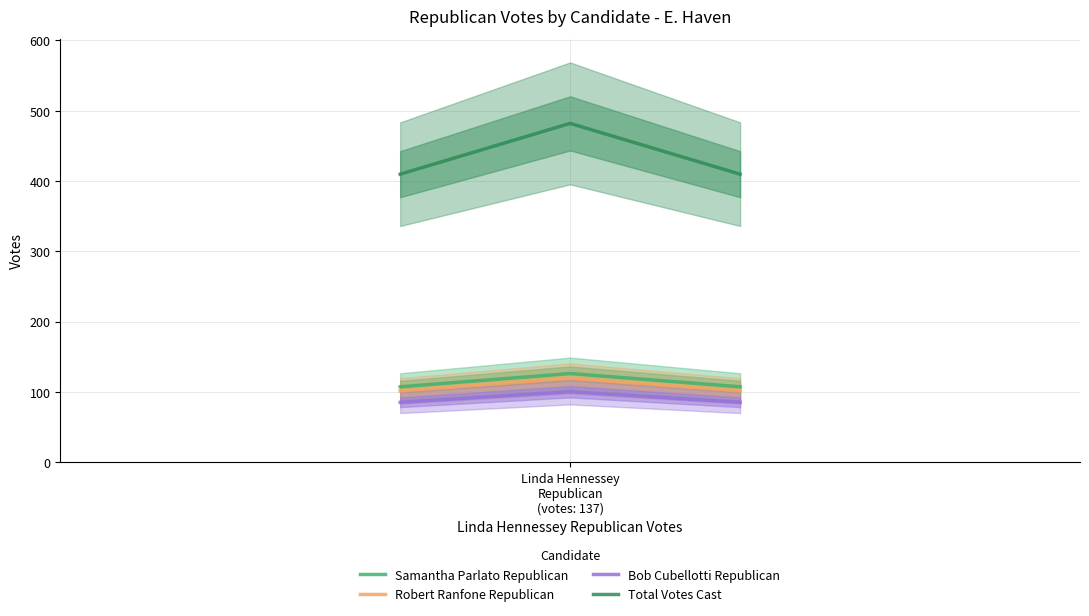

What is the value of the Robert Ranfone Republican point at the 3rd from the left?

101.1